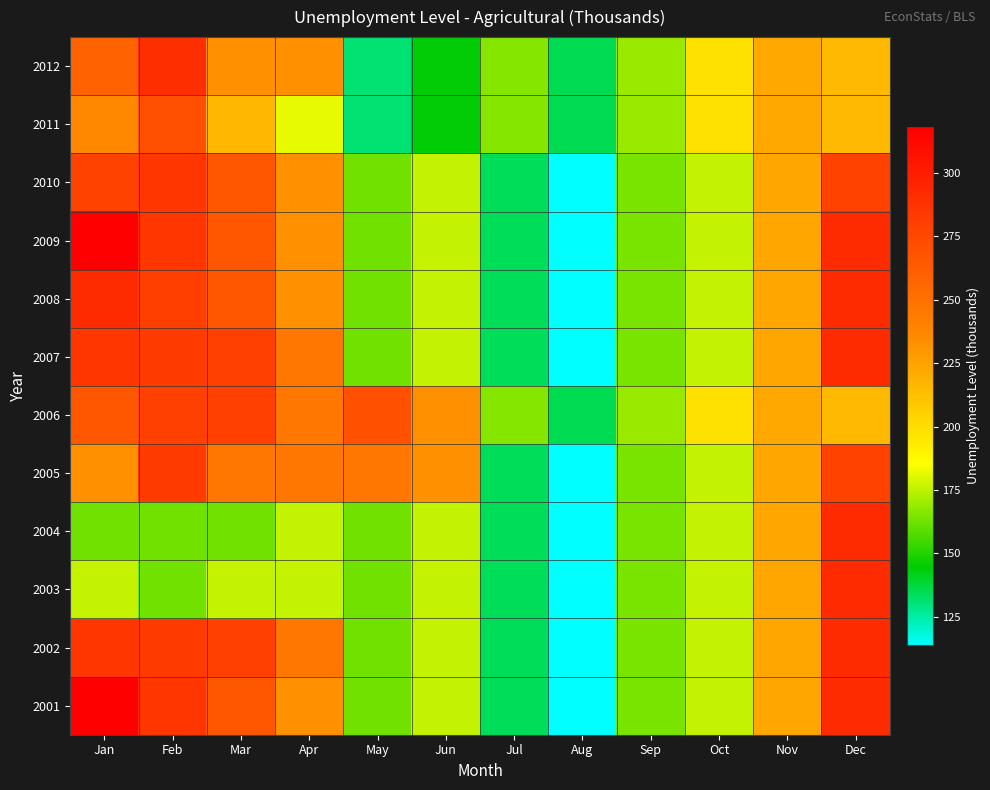

Count the number of categories in the chart.

12